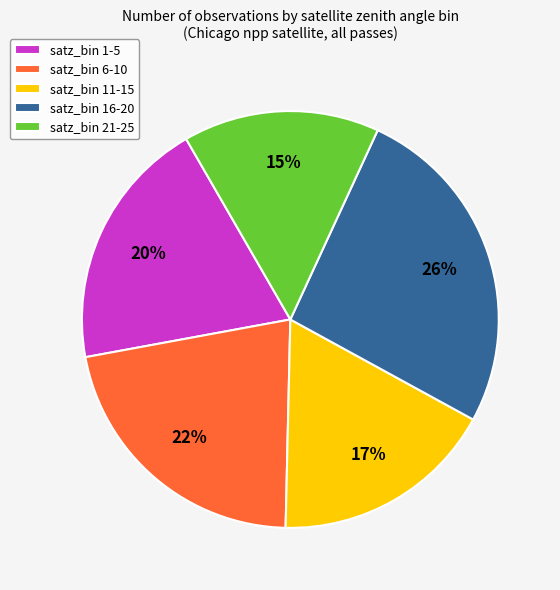

True or false: satz_bin 16-20 accounts for 37% of the total.

False